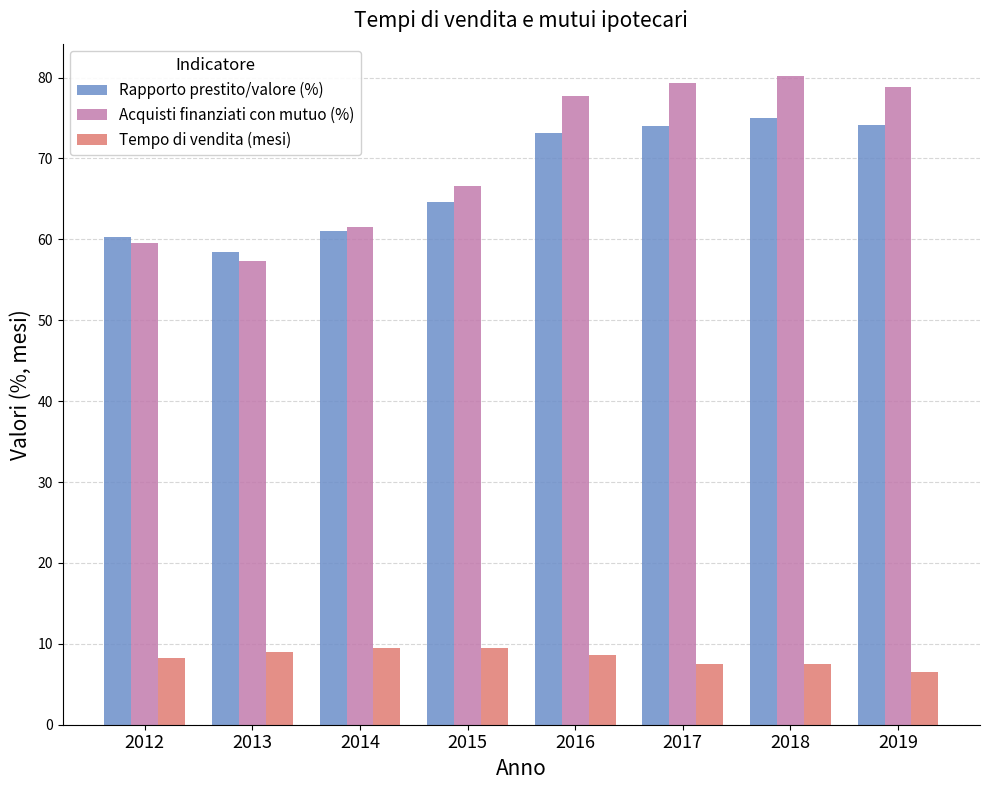

How many values in the Rapporto prestito/valore (%) series are below 73?

4